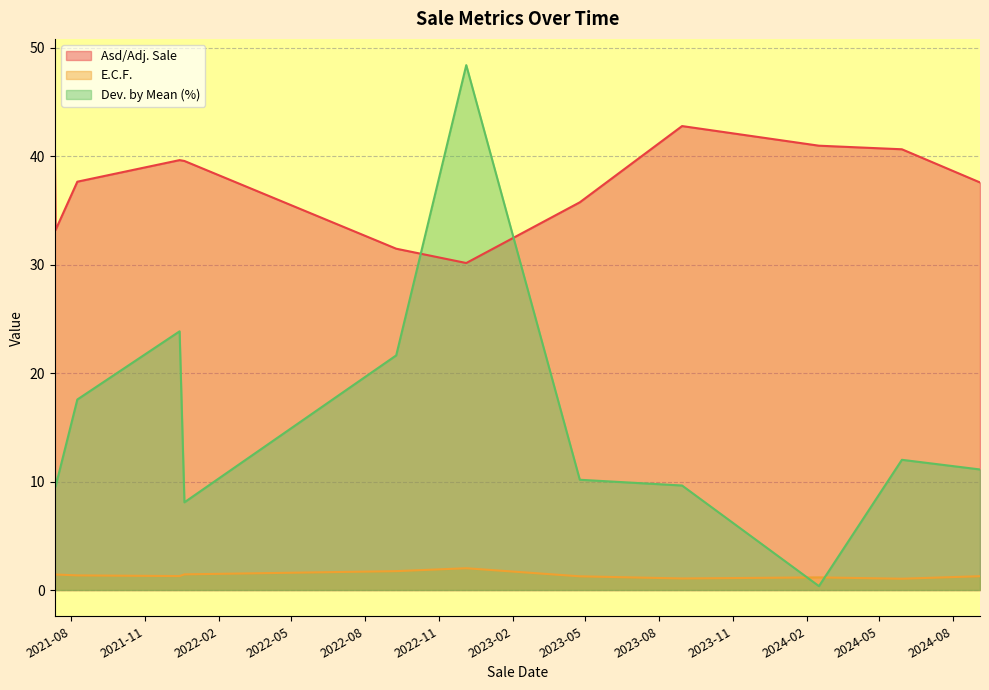

The Asd/Adj. Sale series shows 31.5 at 2022-09-09. True or false?

True